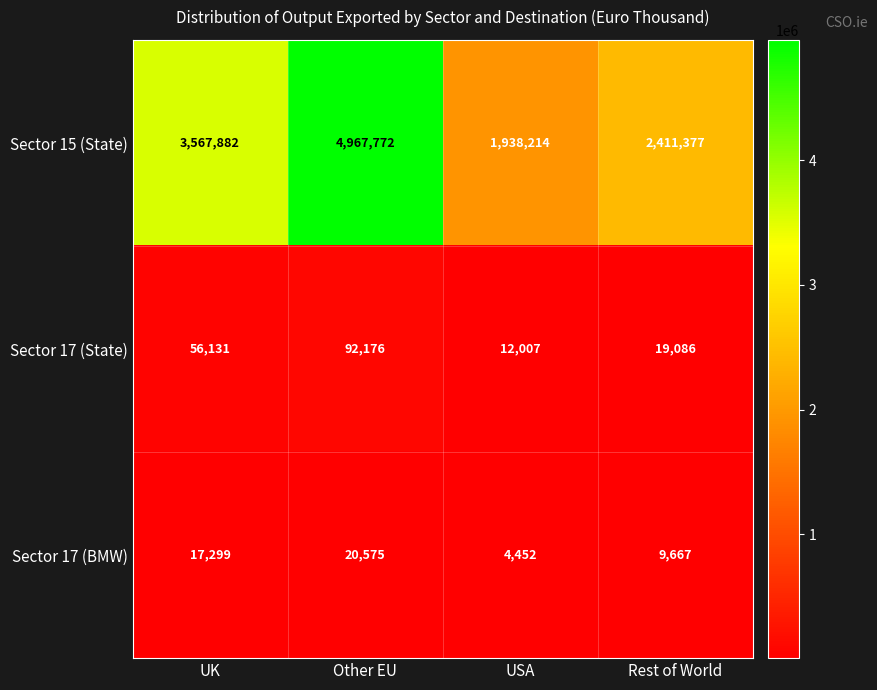

Reading left to right, what are all the values shown in this chart?

Sector 15 (State): UK=3567882	Other EU=4967772	USA=1938214	Rest of World=2411377
Sector 17 (State): UK=56131	Other EU=92176	USA=12007	Rest of World=19086
Sector 17 (BMW): UK=17299	Other EU=20575	USA=4452	Rest of World=9667